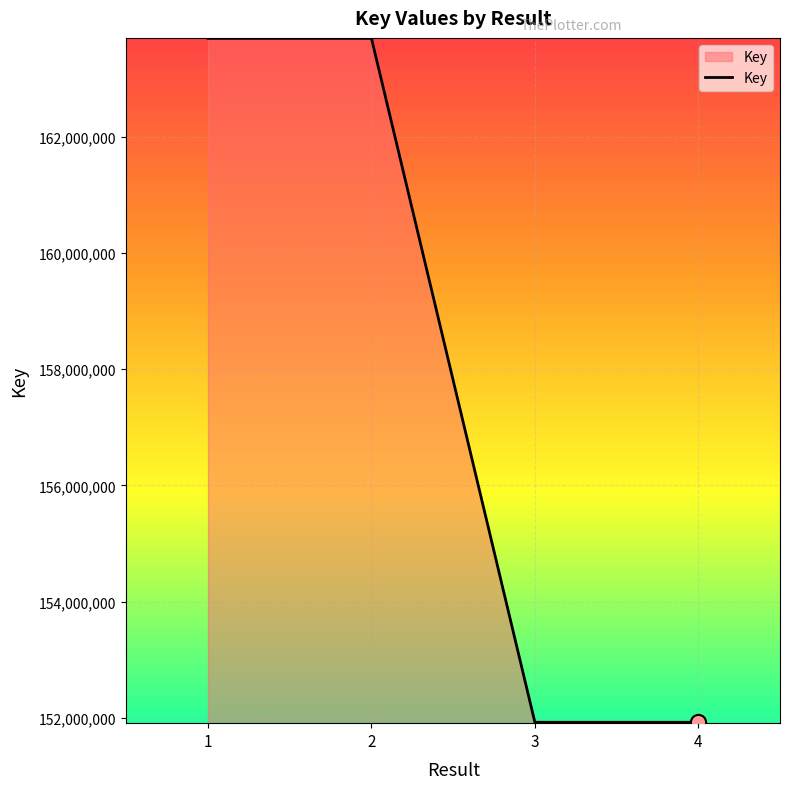

What is the ratio of the value at 4 to the value at 1?

0.9